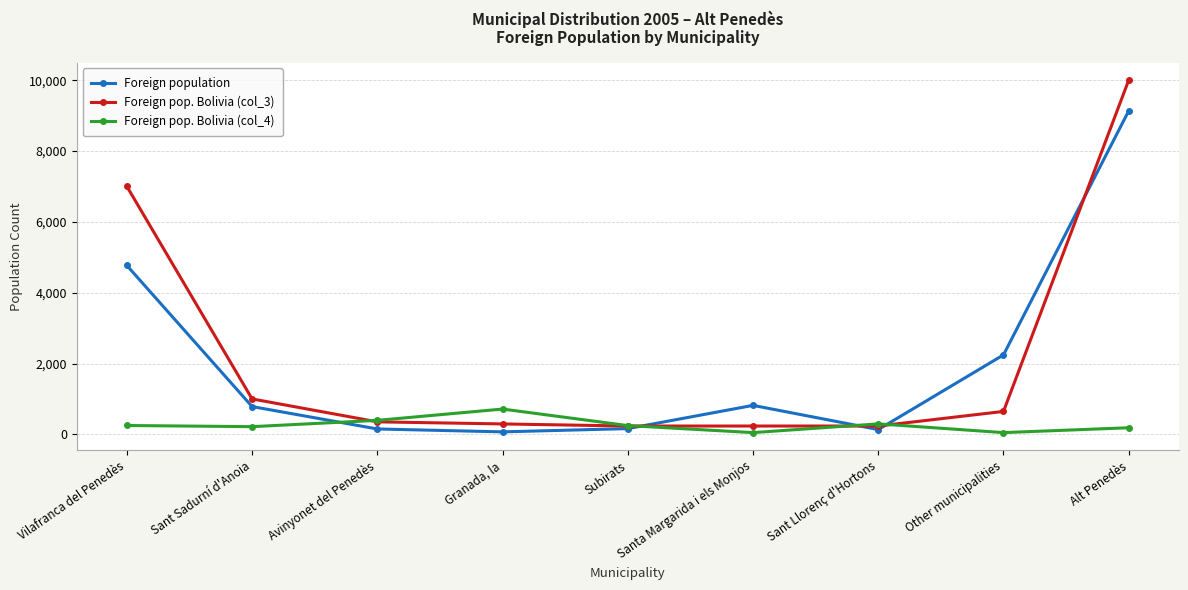

True or false: Foreign pop. Bolivia (col_4) has more than 0 interior local peaks.

True